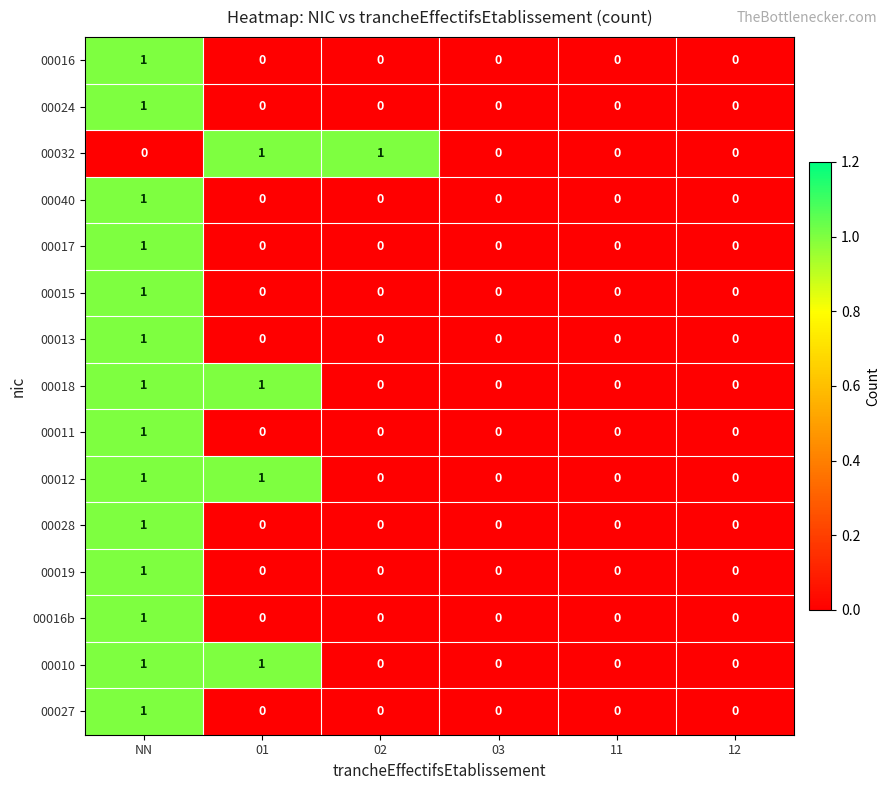

At which category is the sum across all series the highest?

NN